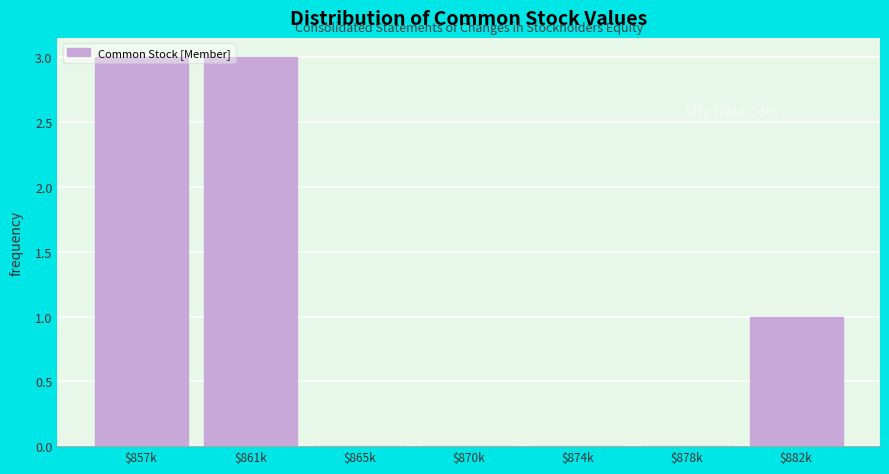

What is the sum of all values?

7